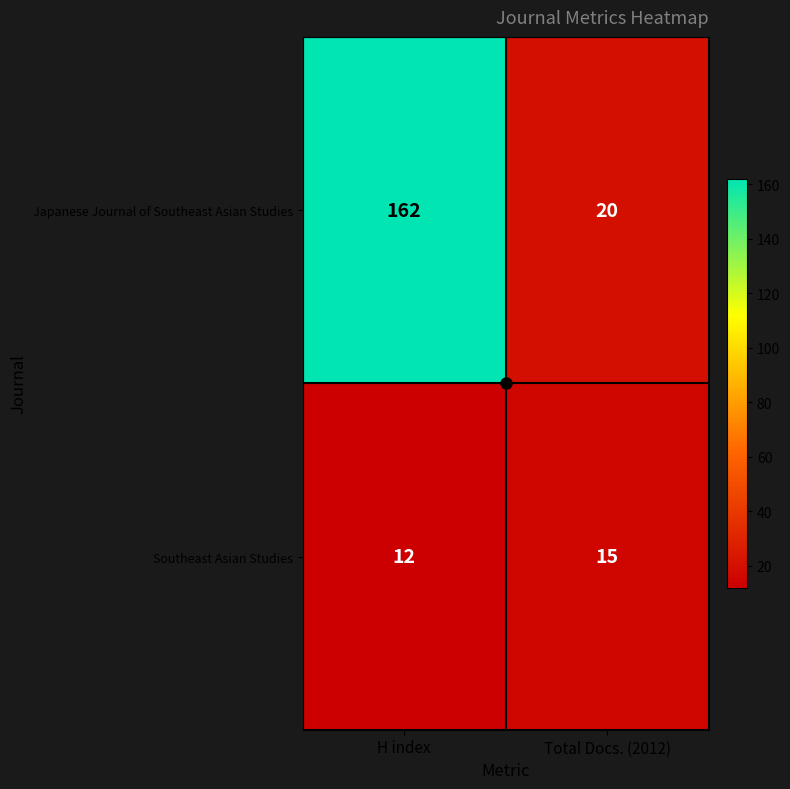

Which series has the largest range (max minus min)?

Japanese Journal of Southeast Asian Studies